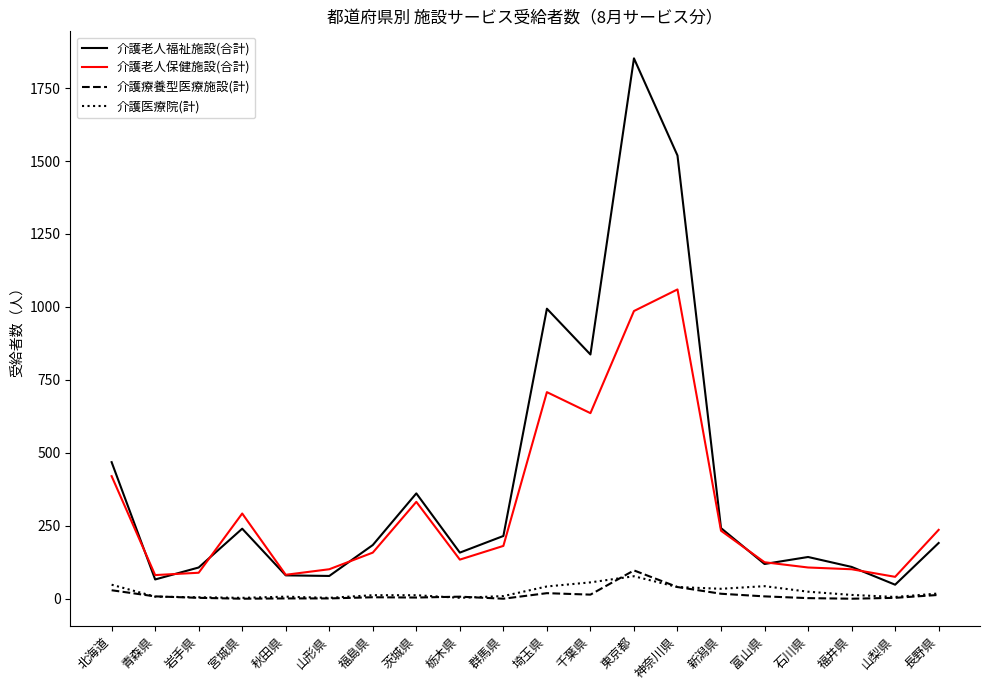

True or false: 介護医療院(計) and 介護老人福祉施設(合計) intersect in this chart.

False